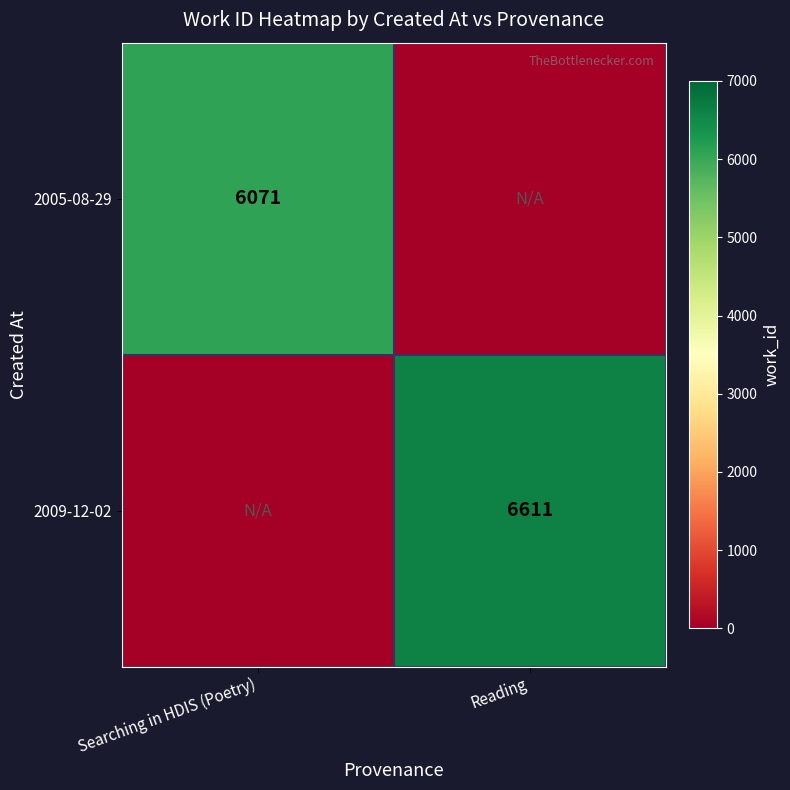

The value of 2009-12-02 at Reading is 3421. True or false?

False